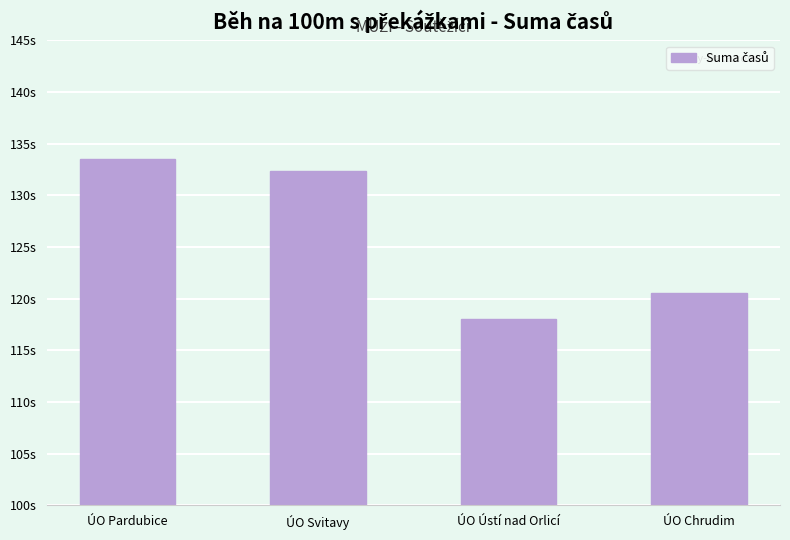

What is the label of the 4th bar from the right?

ÚO Pardubice